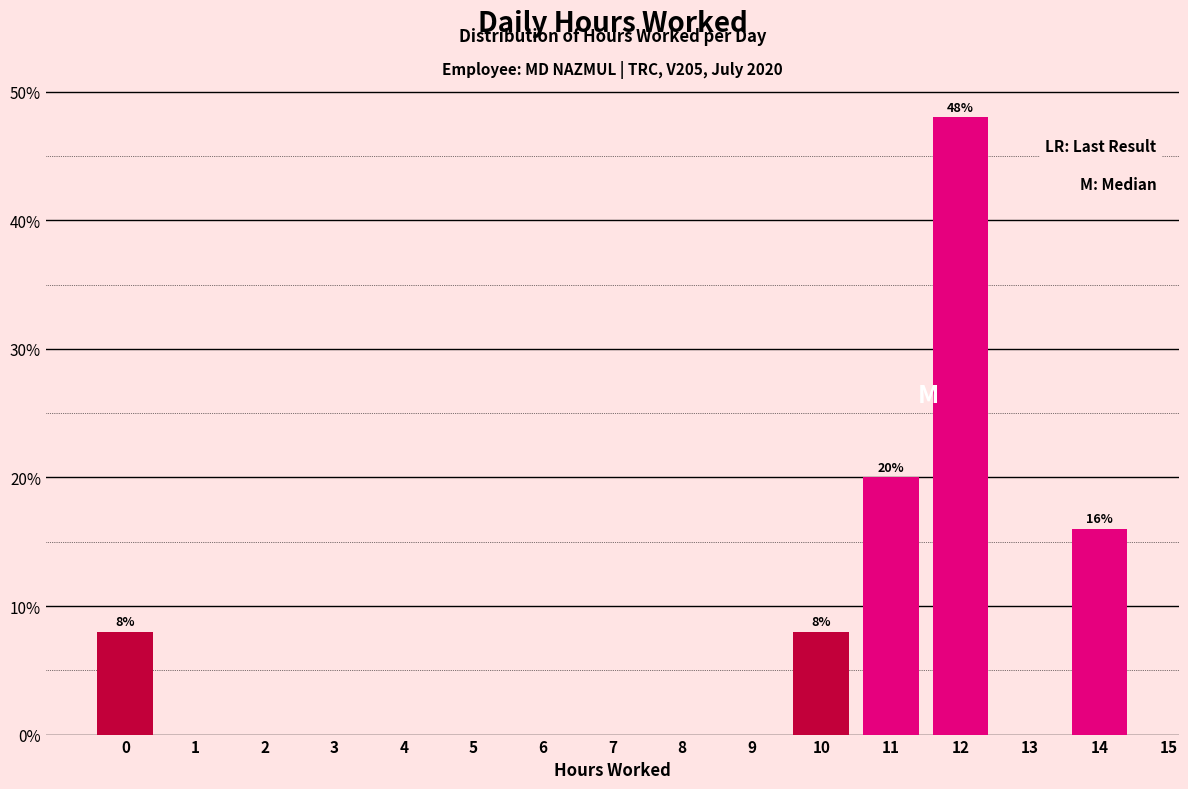

Reading left to right, list all the values displayed in this chart.

8	8	20	48	16